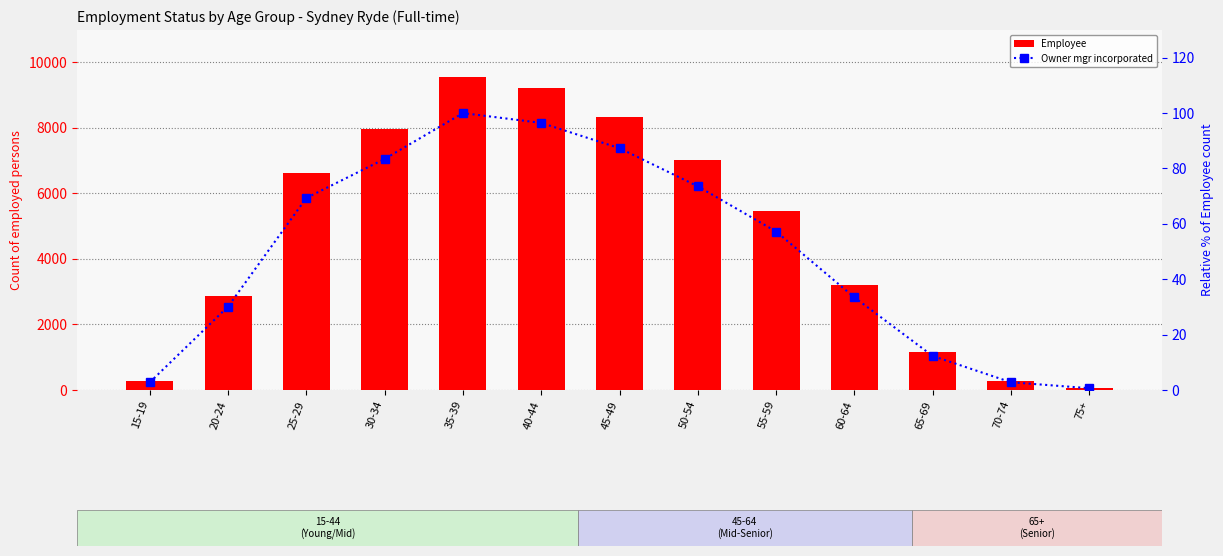

Reading left to right, list all the values displayed in this chart.

Employee: 15-19=266.0	20-24=2878.0	25-29=6621.0	30-34=7966.0	35-39=9546.0	40-44=9207.0	45-49=8335.0	50-54=7021.0	55-59=5463.0	60-64=3193.0	65-69=1173.0	70-74=267.0	75+=62.0
Owner mgr incorporated: 15-19=2.8	20-24=30.1	25-29=69.4	30-34=83.4	35-39=100.0	40-44=96.4	45-49=87.3	50-54=73.5	55-59=57.2	60-64=33.4	65-69=12.3	70-74=2.8	75+=0.6